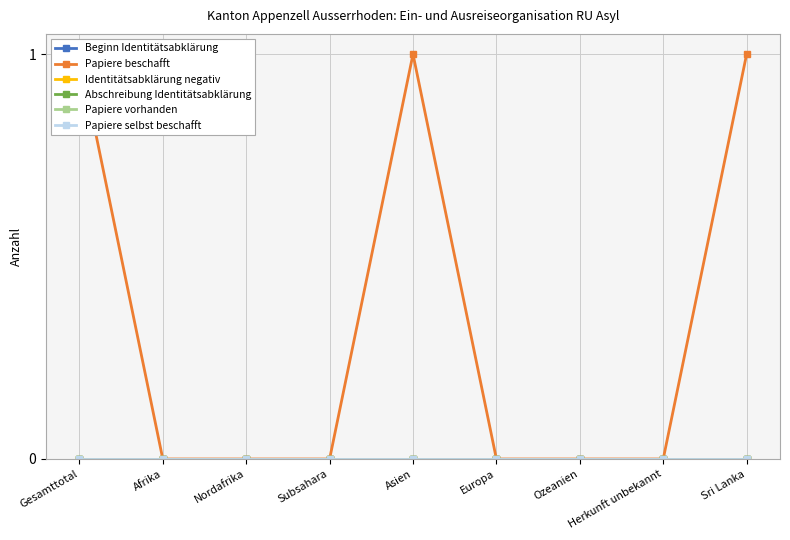

How many lines are shown in the chart?

6